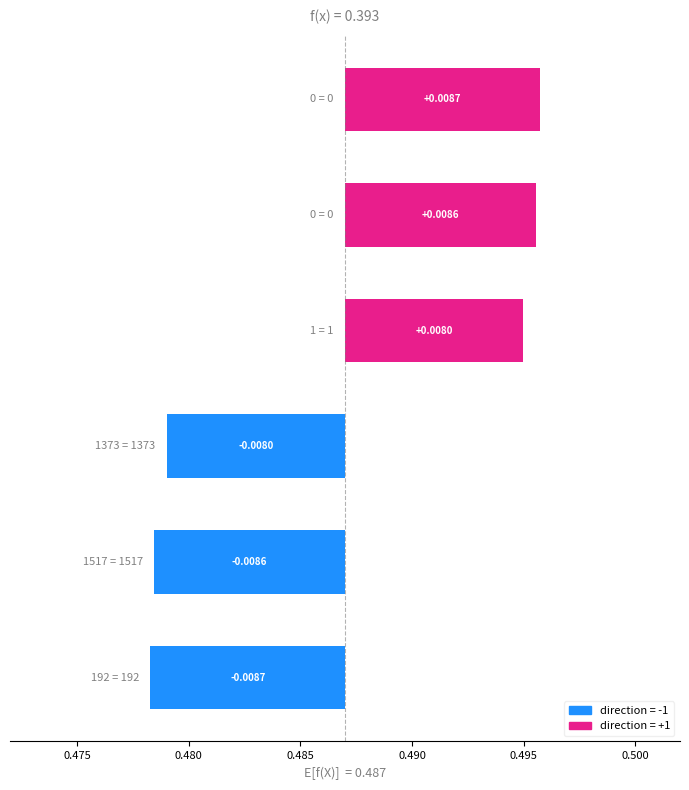

True or false: value has a value of 0.0 at 0.

True